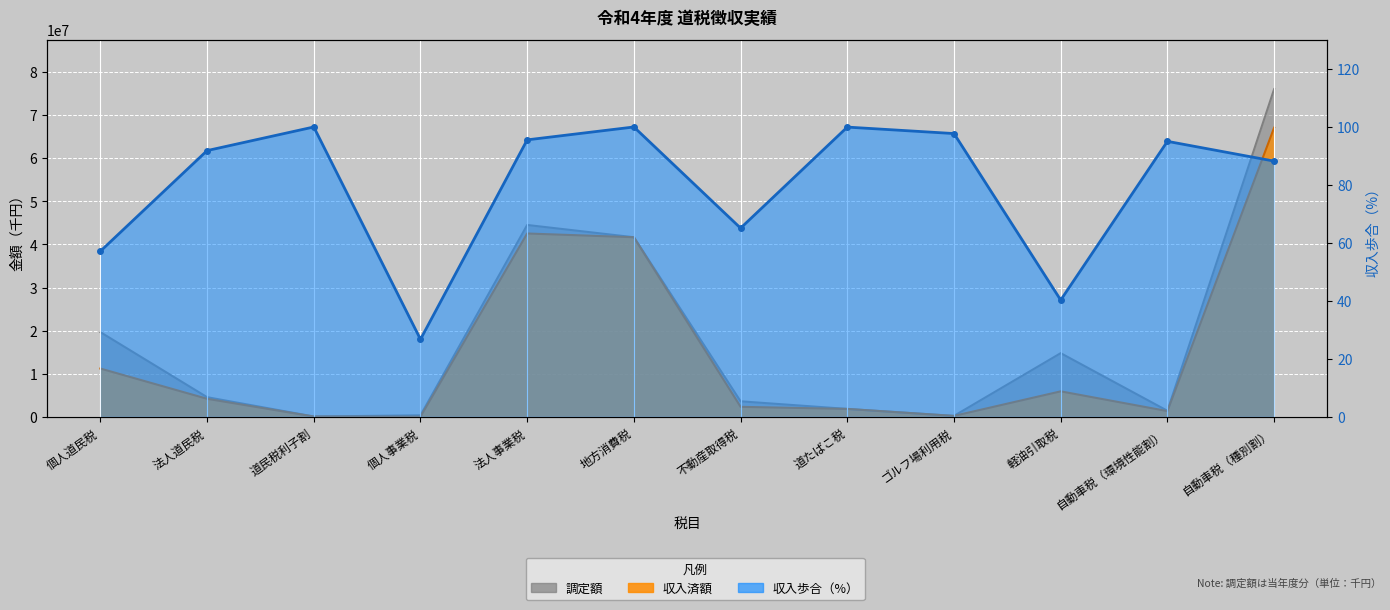

Is it true that 収入歩合 equals 40.4 at 軽油引取税?

True